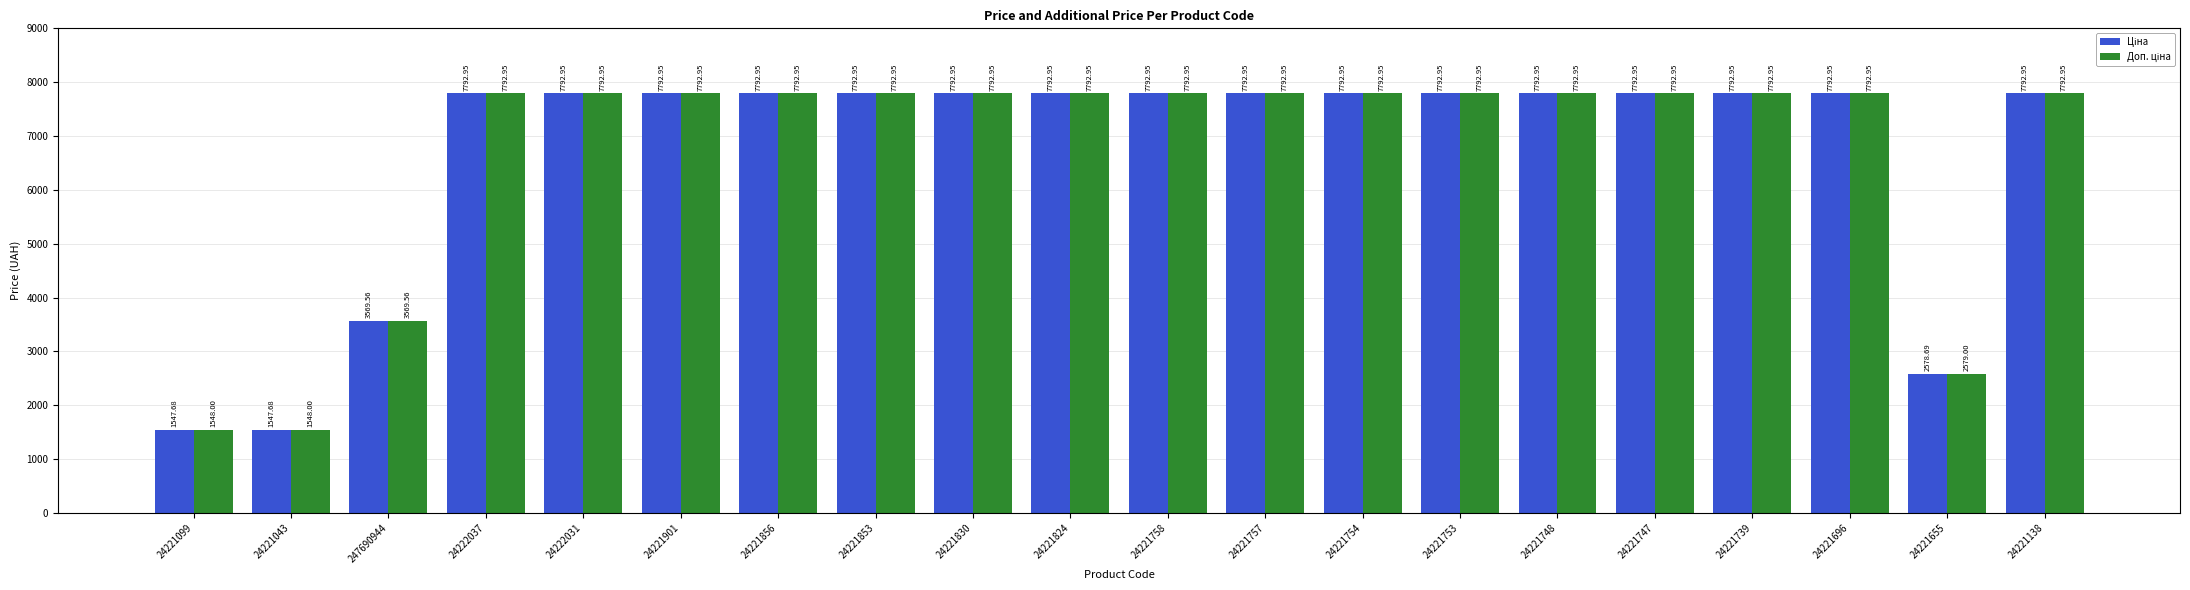

What is the total value across all series at 24221099?

3095.7